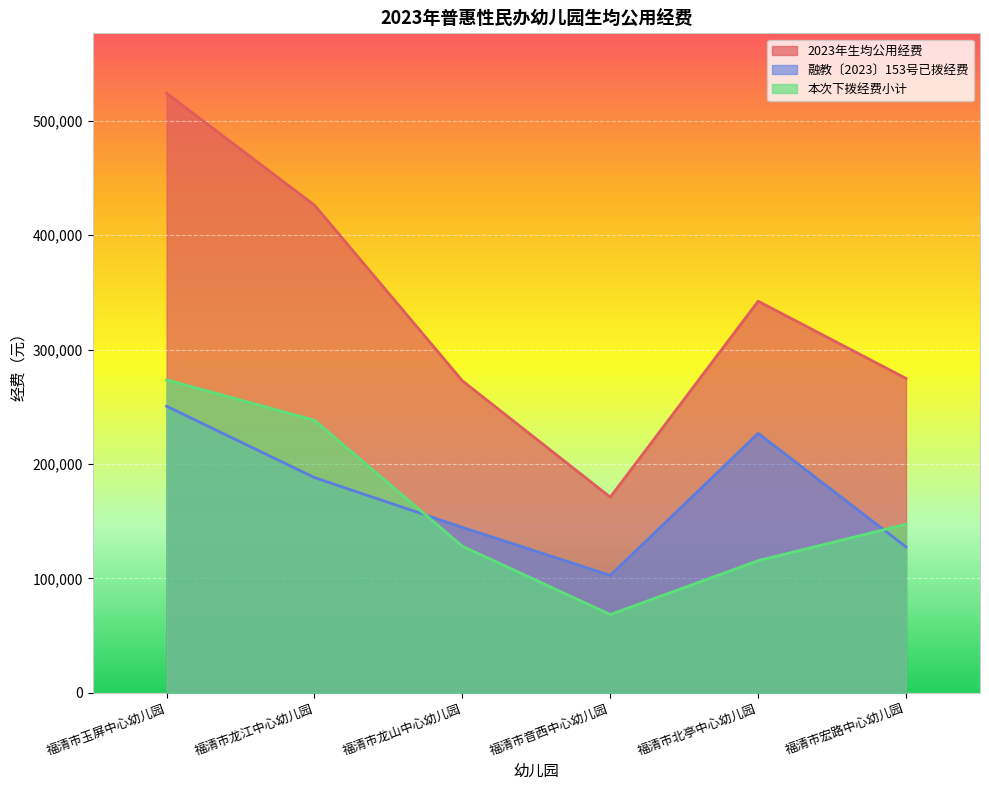

At which category is the sum across all series the highest?

福清市玉屏中心幼儿园